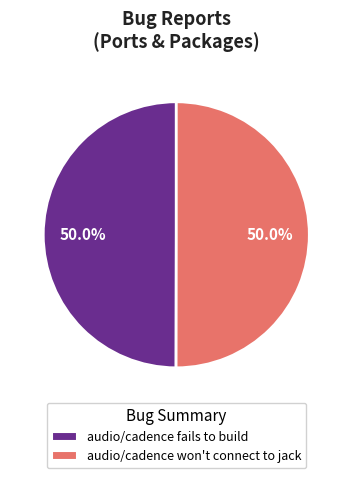

How many slices are in this pie chart?

2